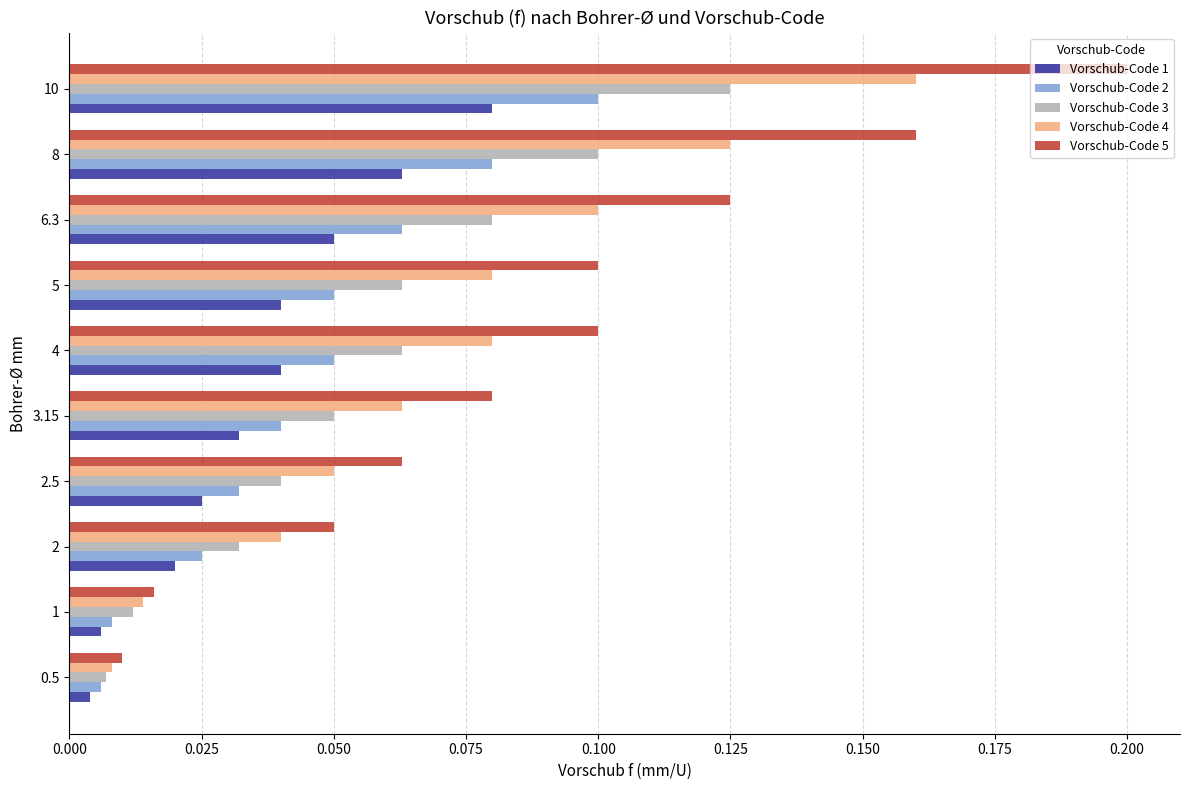

List the series in order of their peak value, highest first.

Vorschub-Code 5, Vorschub-Code 4, Vorschub-Code 3, Vorschub-Code 2, Vorschub-Code 1